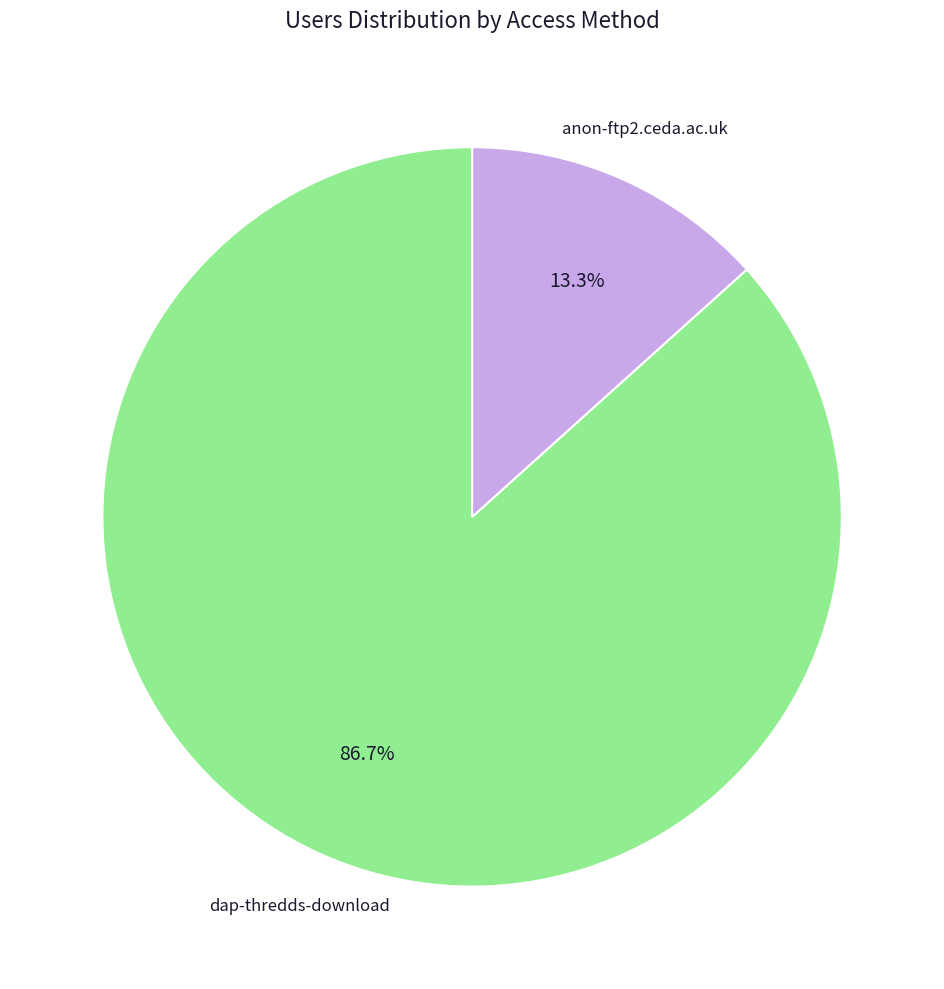

Is there any slice that represents more than half of the pie?

Yes